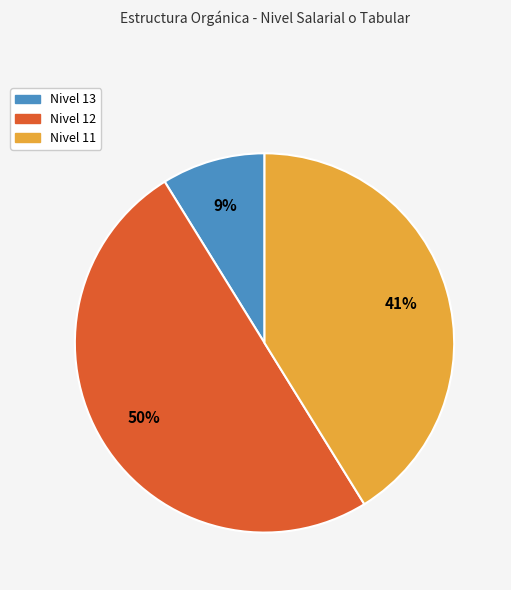

Which category has the smallest portion of the pie?

Nivel 13